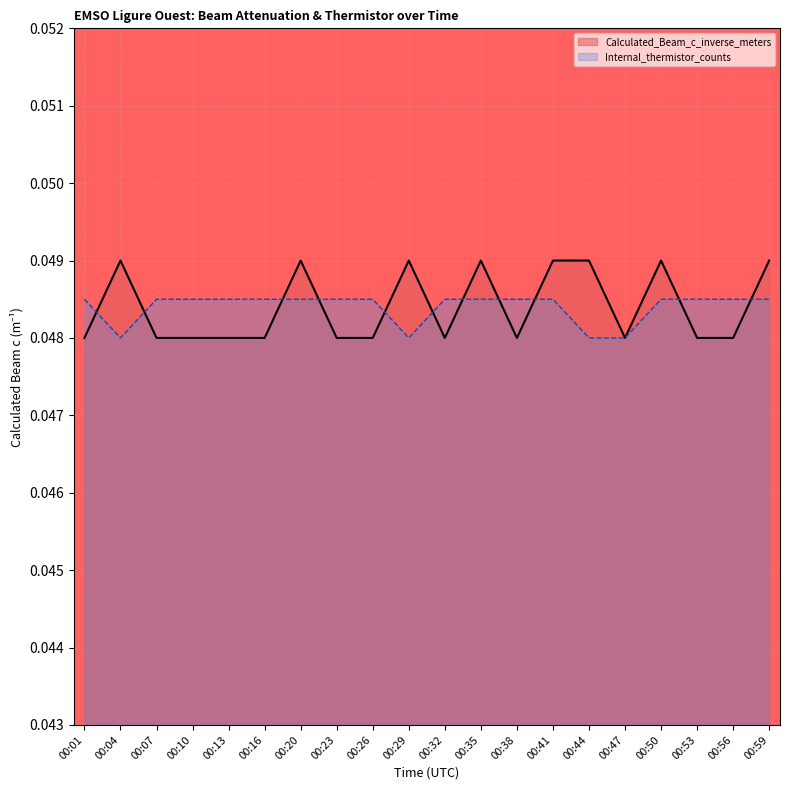

Does the chart display data point markers on the line(s)?

No